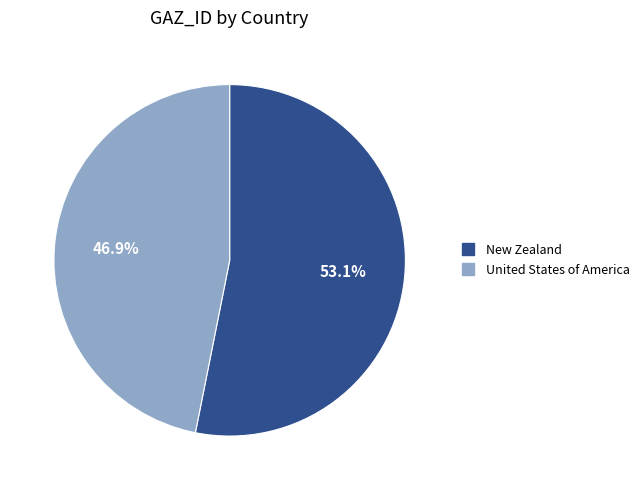

Is United States of America the majority of the pie?

No